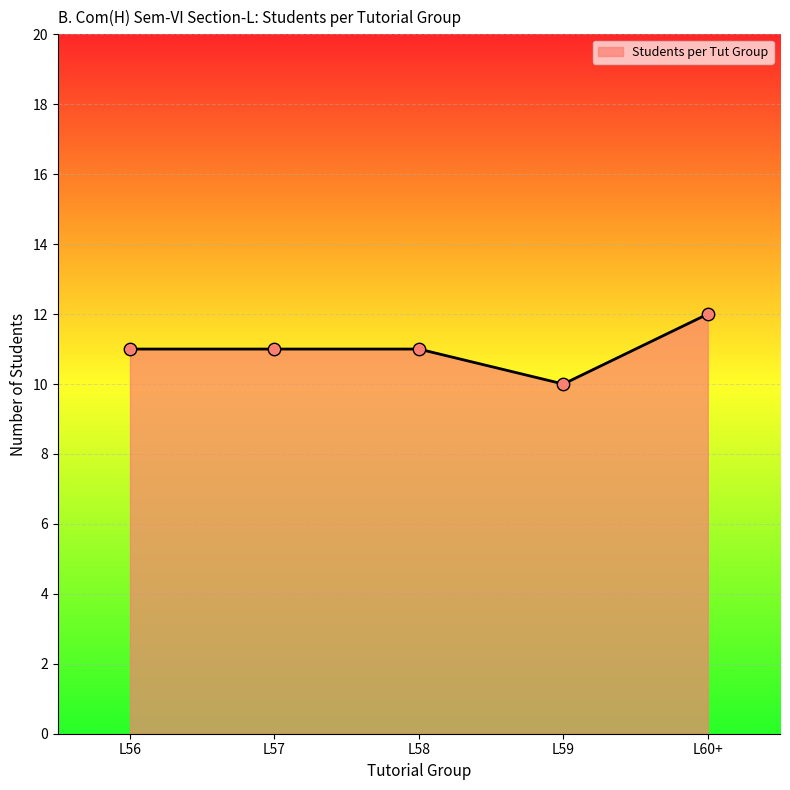

What is the change in value from L58 to L59?

-1